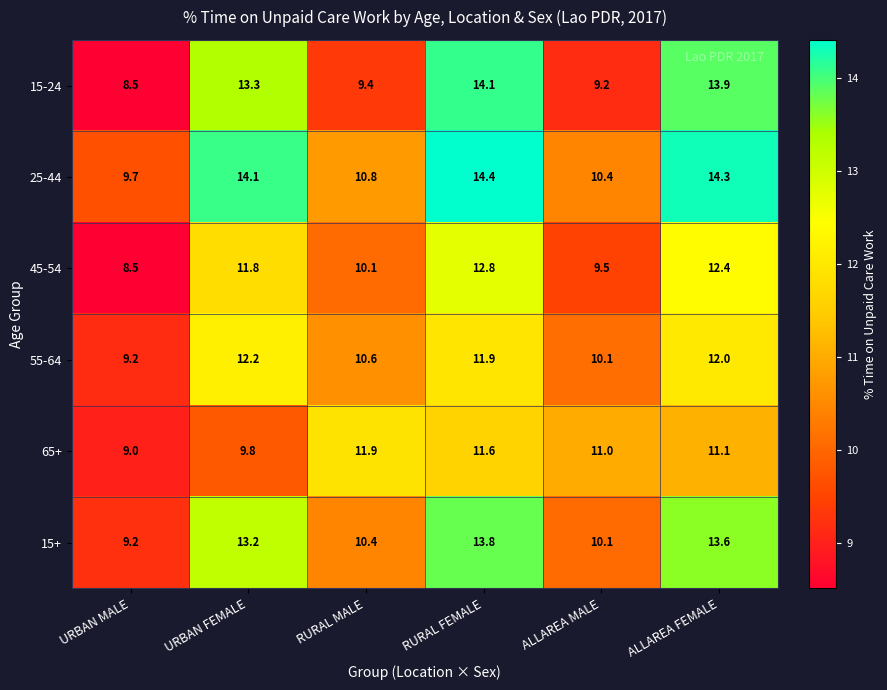

True or false: 15+ has a value of 21.3 at RURAL FEMALE.

False